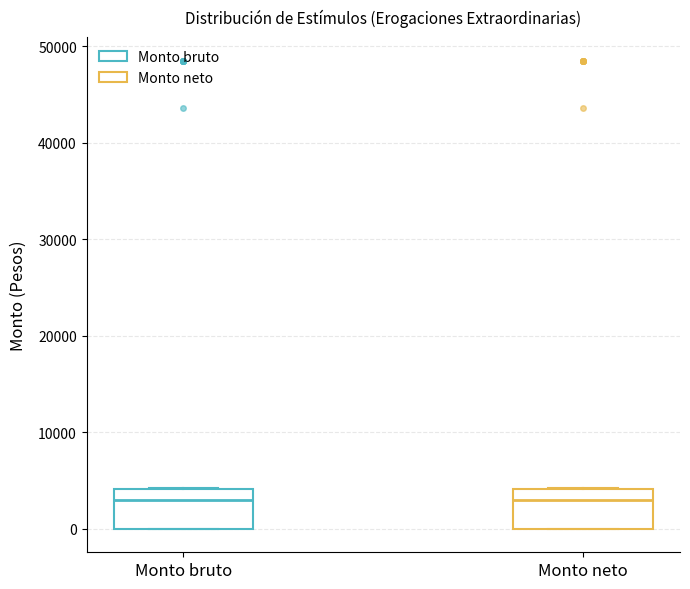

Reading left to right, transcribe this box plot: for each box, give where its median line is, the range the box spans, and where its two whiskers end, as read against the y-axis. The values are not printed on the chart, so give them approximately, as read against the axis.

Monto bruto: median 3000, box 0 to 4000, whiskers 0 to 4000
Monto neto: median 3000, box 0 to 4000, whiskers 0 to 4000